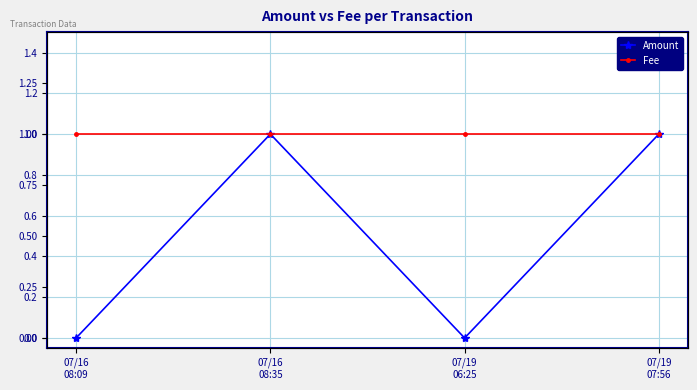

True or false: Amount has more than 1 interior local peaks.

False